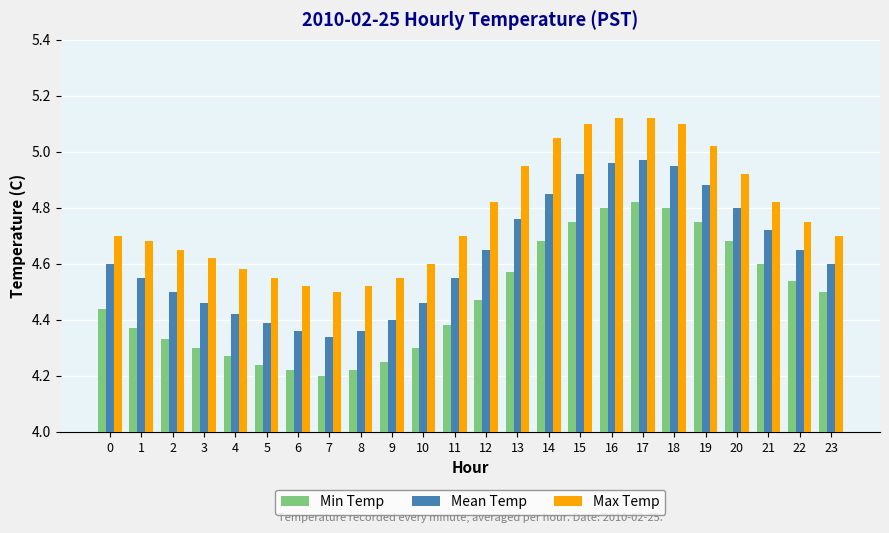

Is it true that Mean Temp equals 4.3 at 7?

True